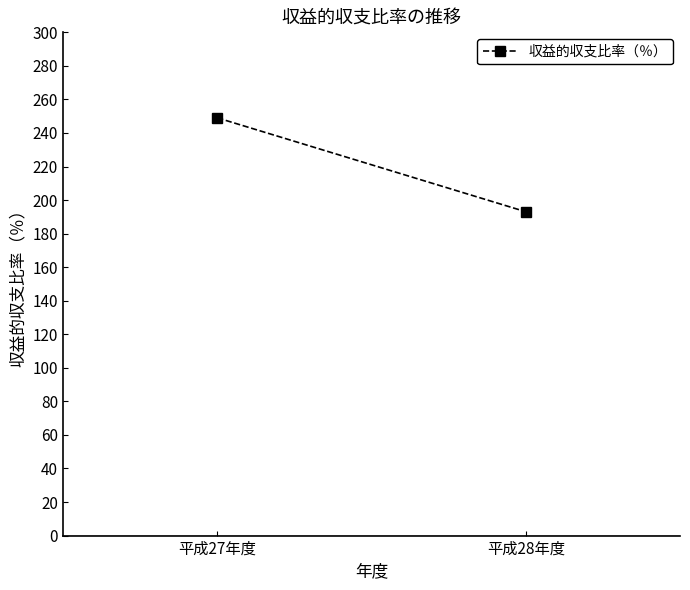

What position from the left is 平成28年度?

2